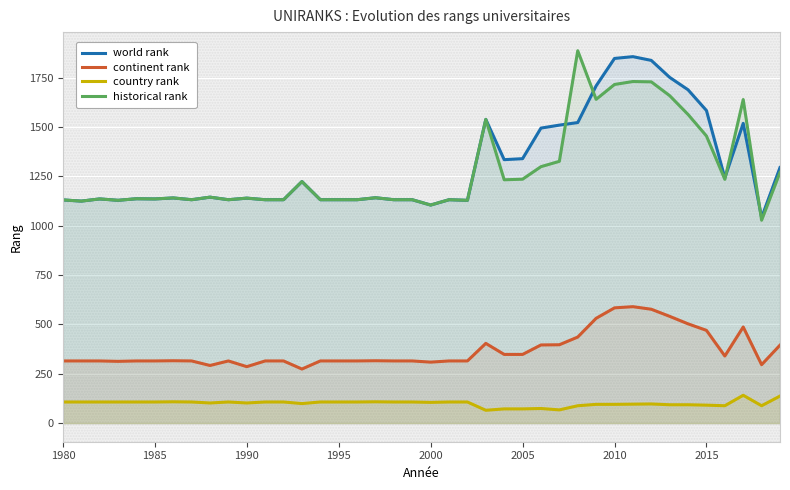

True or false: continent rank and historical rank cross at least once.

False